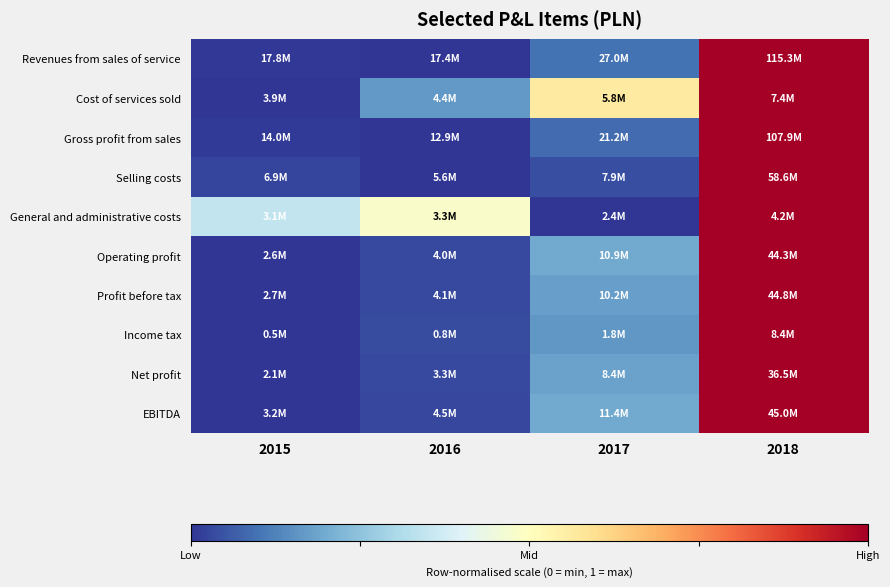

Reading left to right, transcribe all the data shown in this chart.

Revenues from sales of service: 2015=0.0	2016=0.0	2017=0.1	2018=1.0
Cost of services sold: 2015=0.0	2016=0.2	2017=0.6	2018=1.0
Gross profit from sales: 2015=0.0	2016=0.0	2017=0.1	2018=1.0
Selling costs: 2015=0.0	2016=0.0	2017=0.0	2018=1.0
General and administrative costs: 2015=0.3	2016=0.5	2017=0.0	2018=1.0
Operating profit: 2015=0.0	2016=0.0	2017=0.2	2018=1.0
Profit before tax: 2015=0.0	2016=0.0	2017=0.2	2018=1.0
Income tax: 2015=0.0	2016=0.0	2017=0.2	2018=1.0
Net profit: 2015=0.0	2016=0.0	2017=0.2	2018=1.0
EBITDA: 2015=0.0	2016=0.0	2017=0.2	2018=1.0